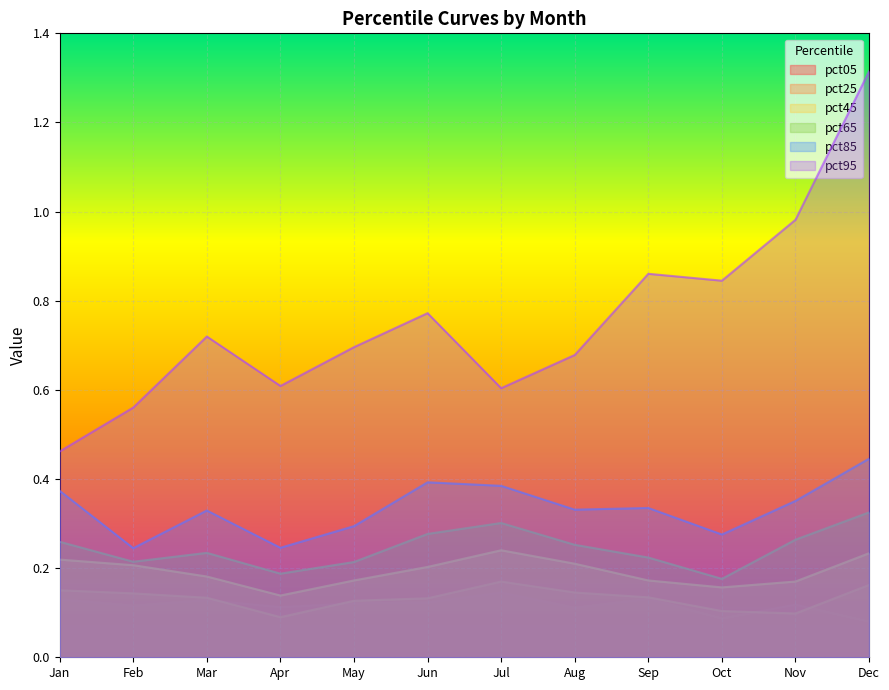

Between Nov and Dec, which series saw the biggest shift?

pct95